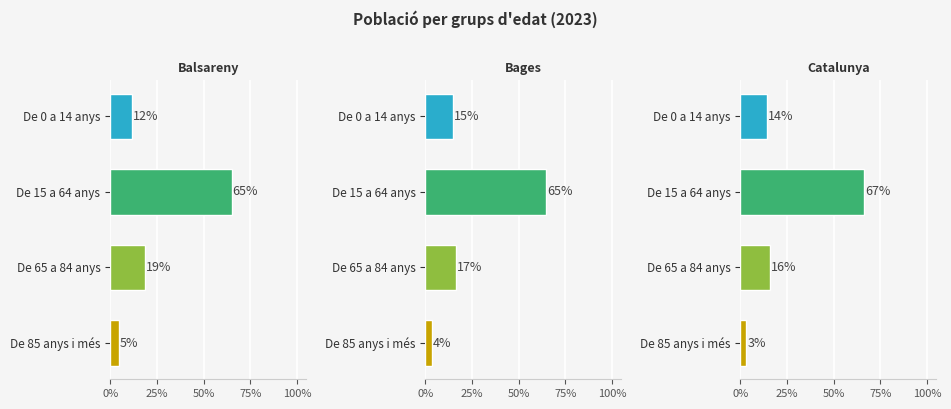

What is the sum of the Balsareny values at De 0 a 14 anys and De 65 a 84 anys?

30.3